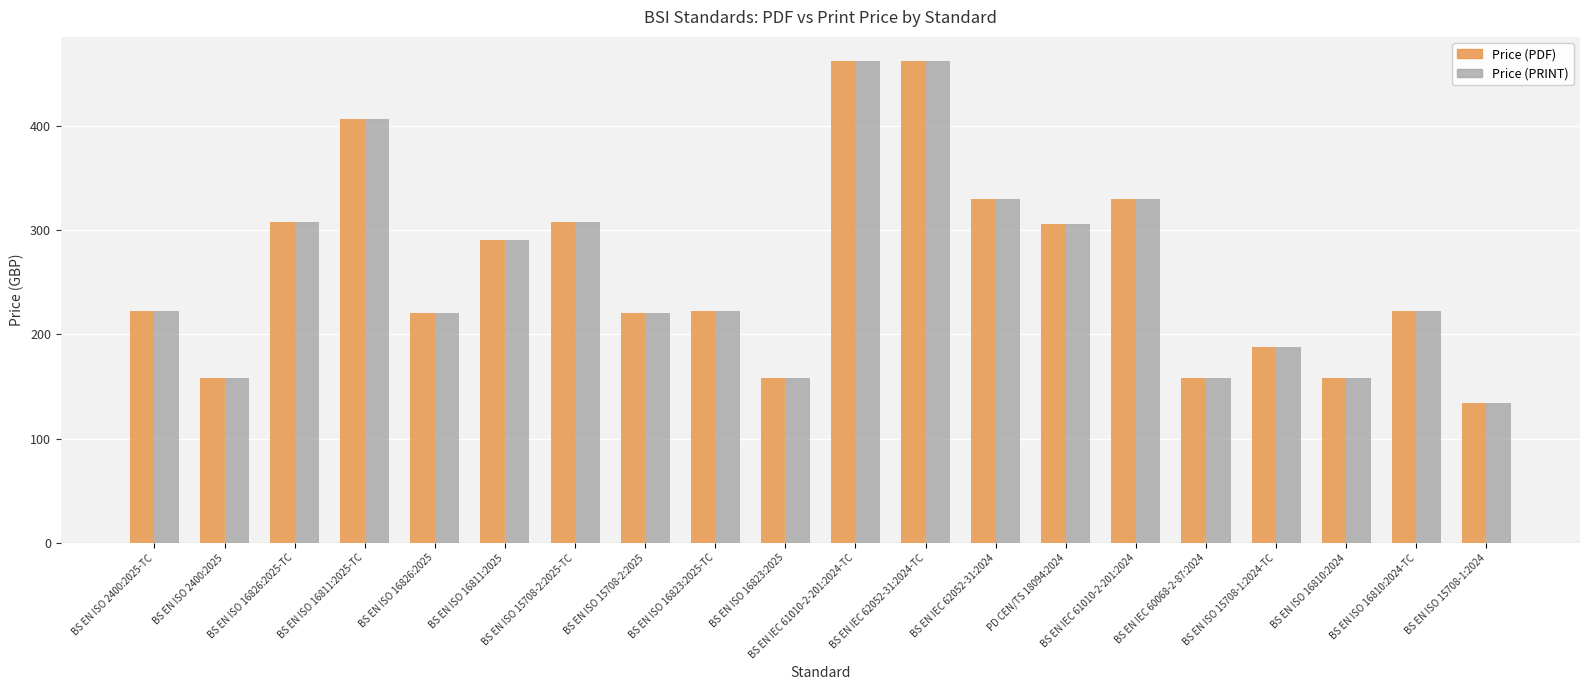

What is the minimum value shown in the chart?

134